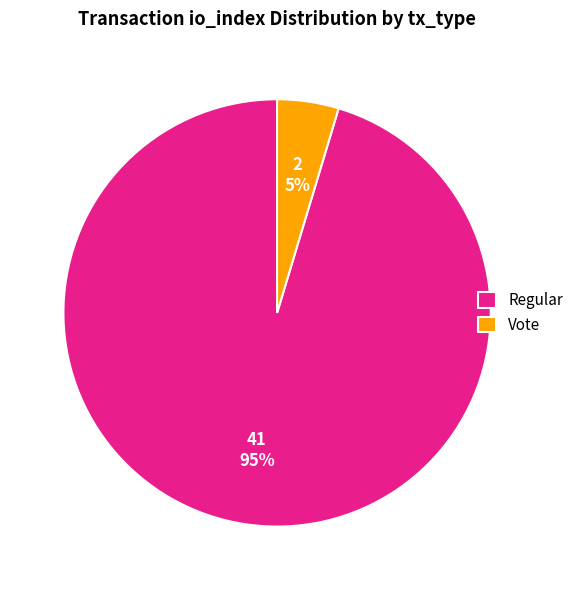

The Vote slice represents 5% of the pie. True or false?

True